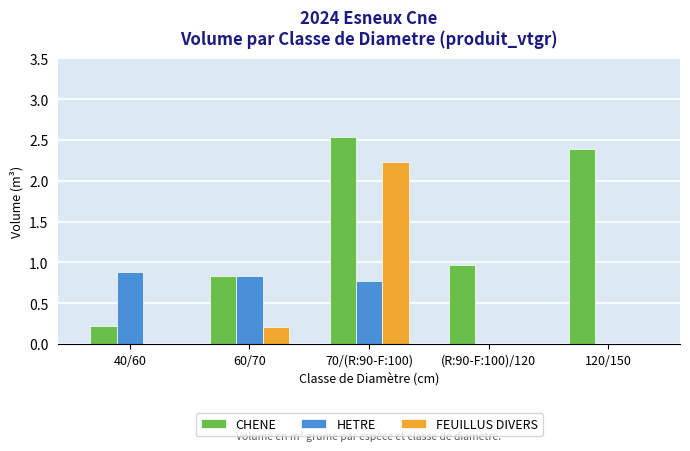

Count the number of data series in this chart.

3